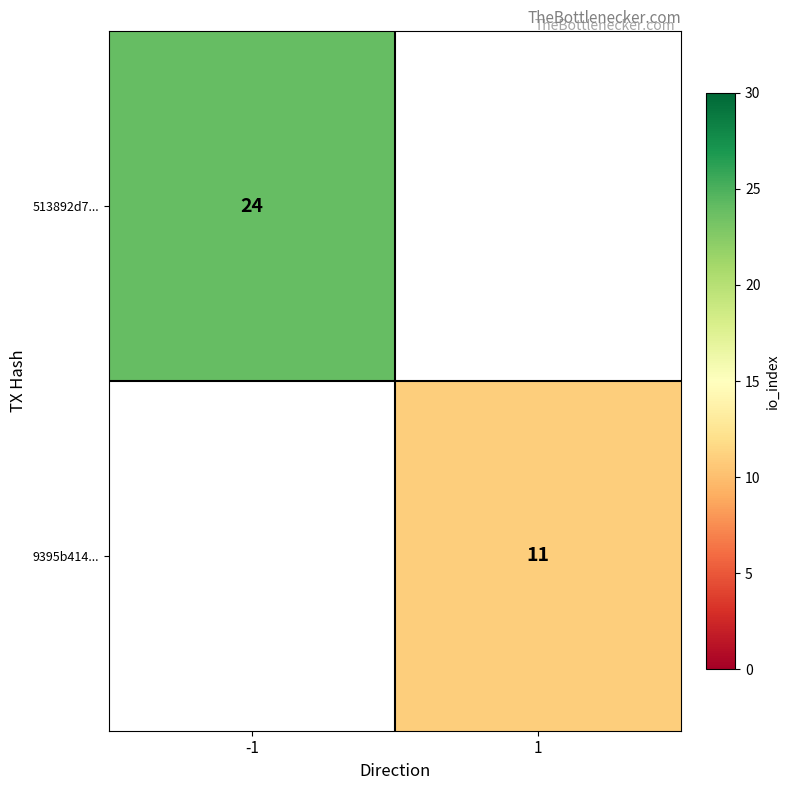

True or false: 9395b414... has a value of 11 at 1.

True